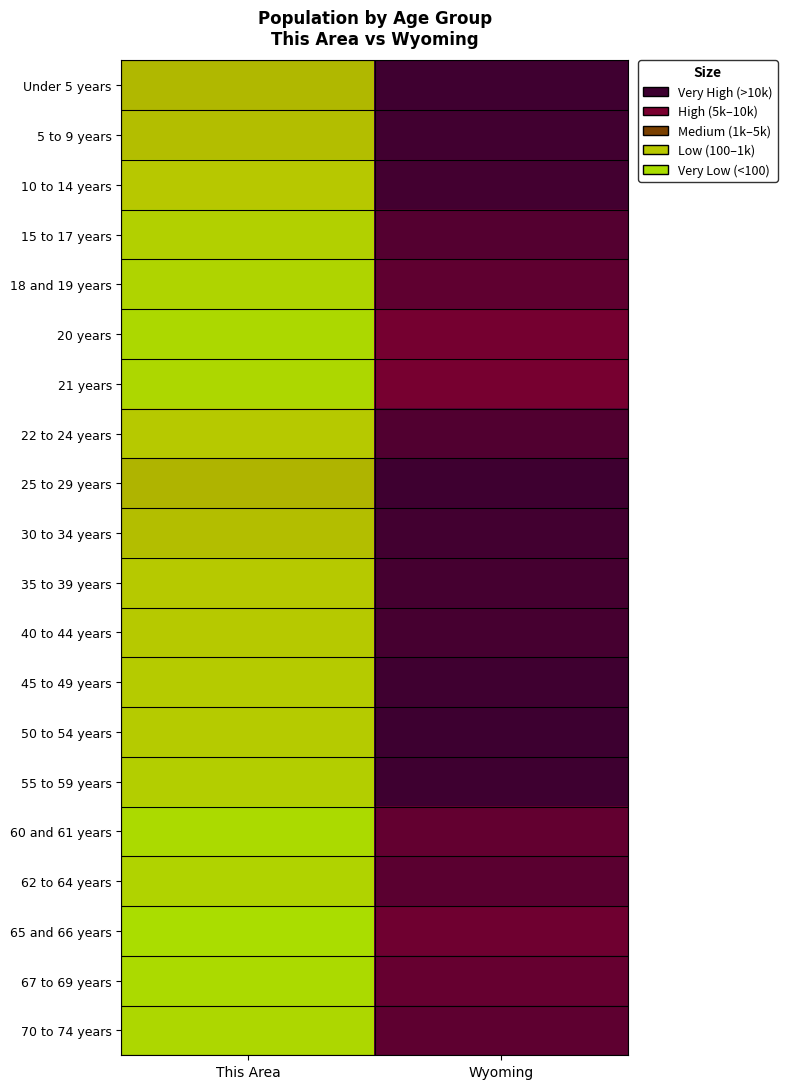

Which has a higher value, Wyoming or This Area?

Wyoming